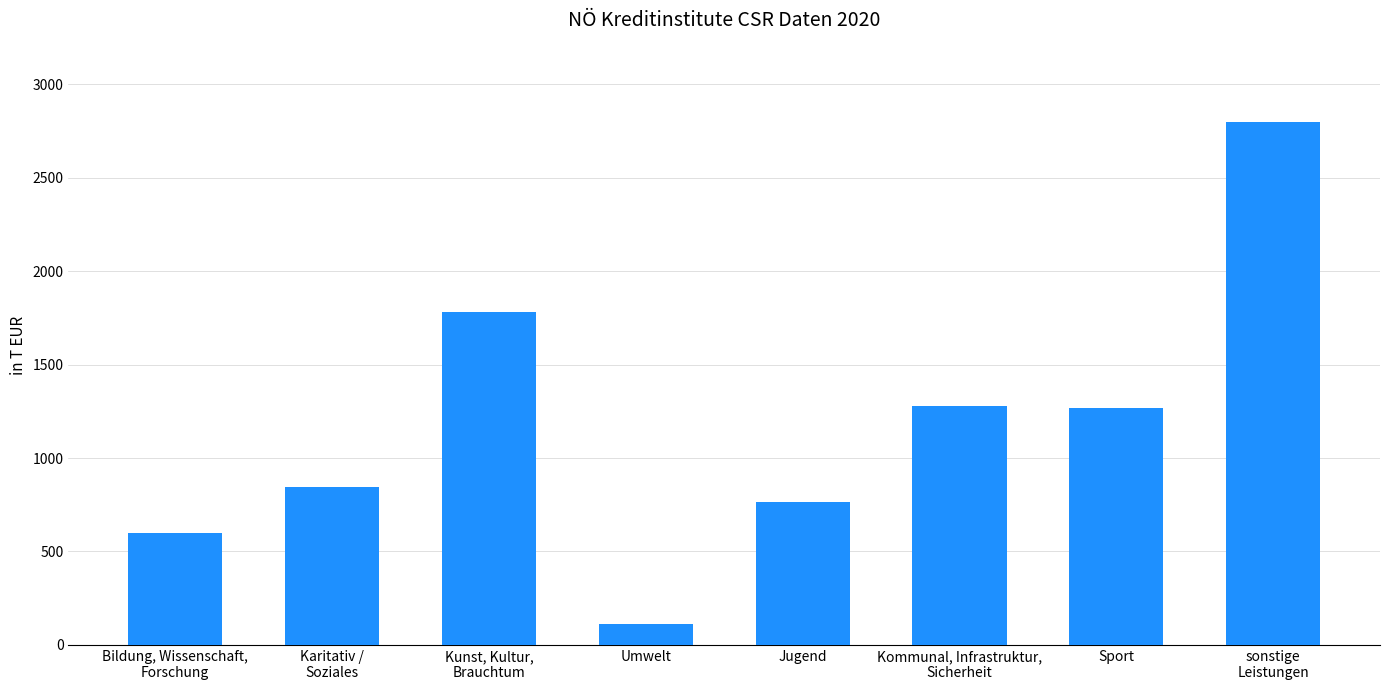

Between Kommunal, Infrastruktur,
Sicherheit and sonstige
Leistungen, which is larger?

sonstige
Leistungen